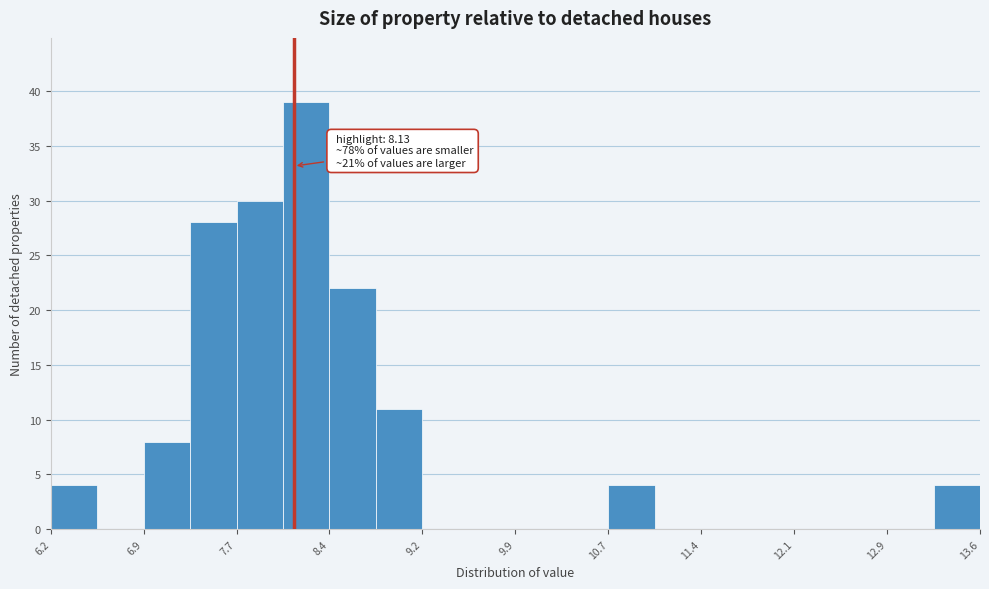

Read against the x-axis, roughly where is the centre of the tallest bar?

8.2